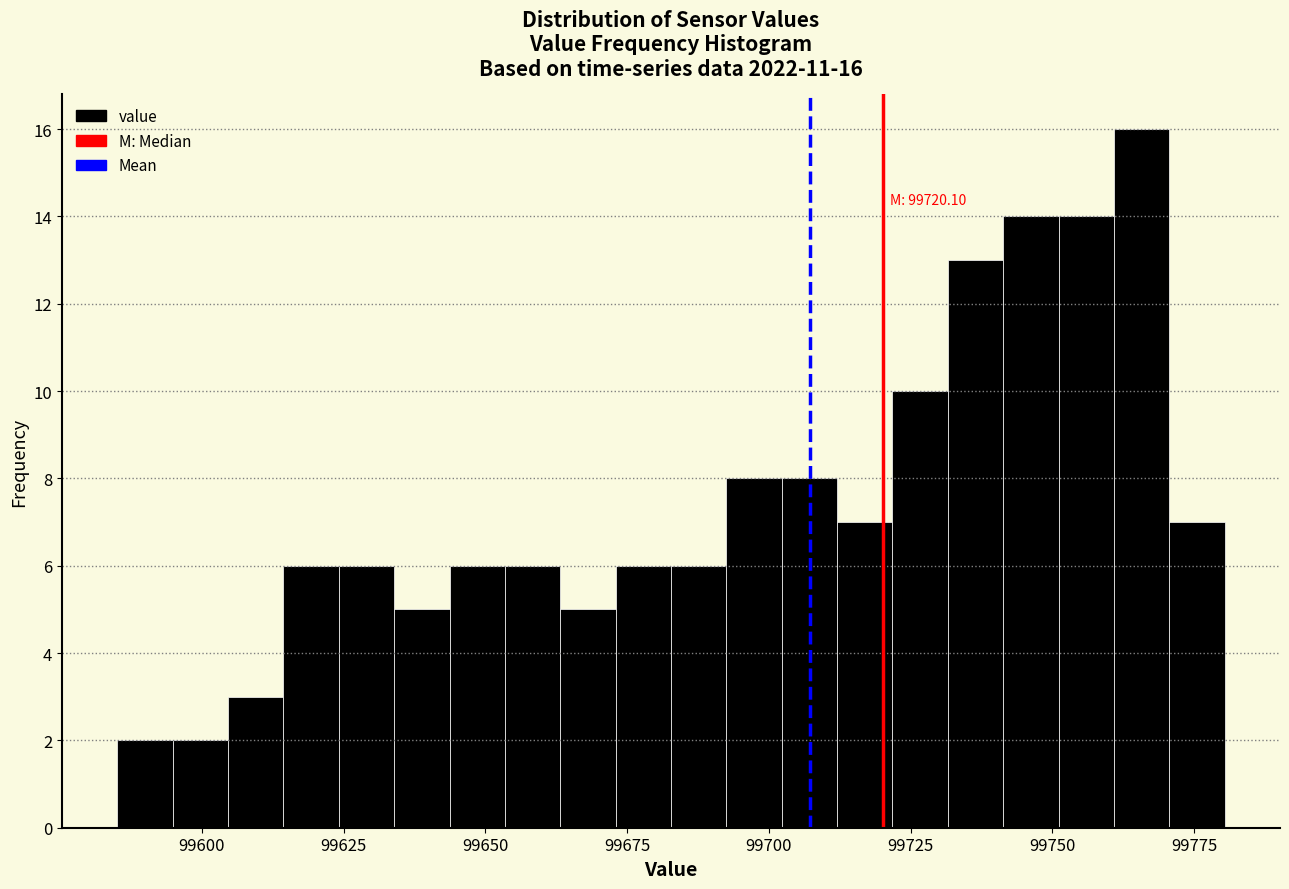

Around what value on the x-axis is the tallest bar? Give the approximate position of its centre, as read against the axis.

99765